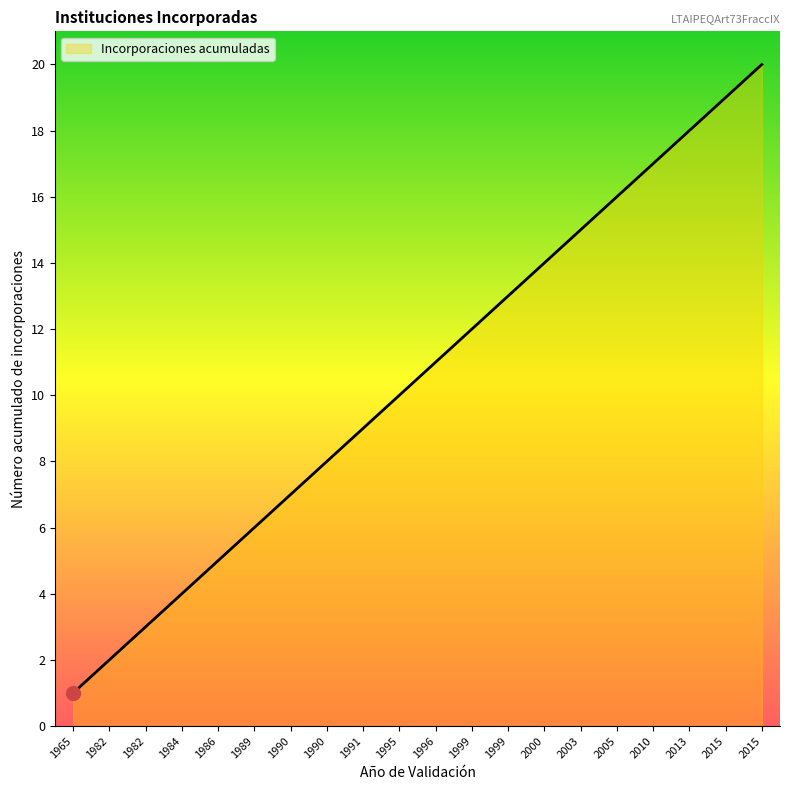

How many lines are shown in the chart?

1